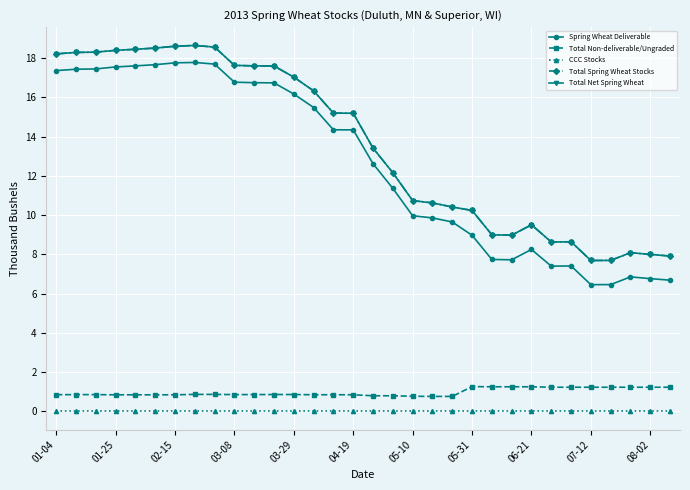

True or false: CCC Stocks and Spring Wheat Deliverable intersect in this chart.

False